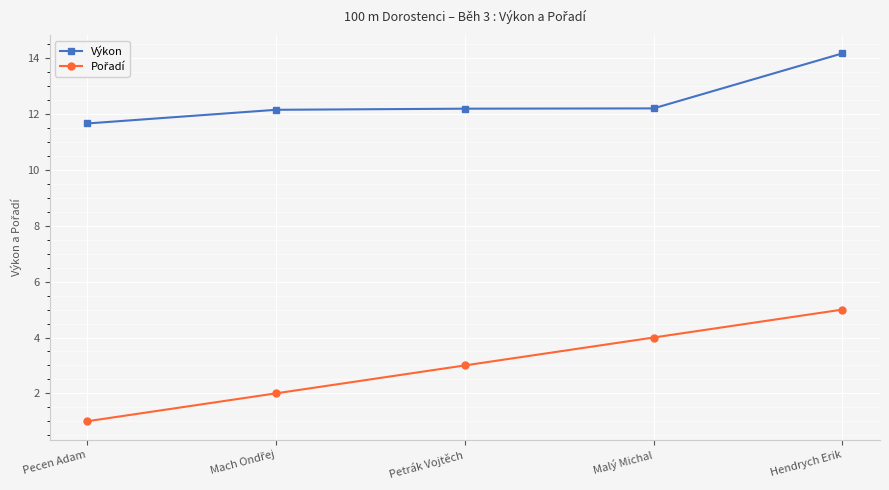

How many lines are shown in the chart?

2